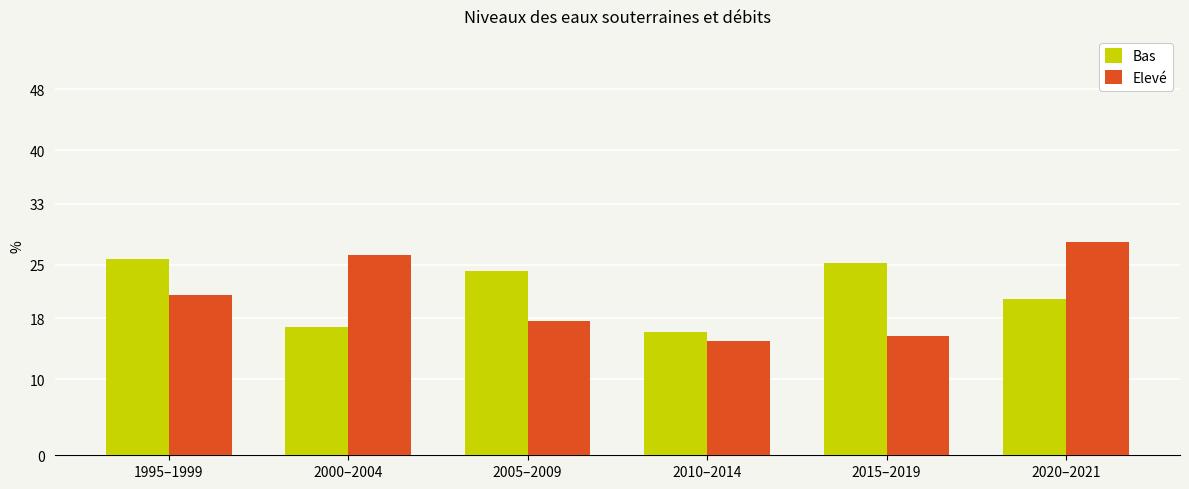

What is the spread (max minus min) of values at 2005–2009?

6.6